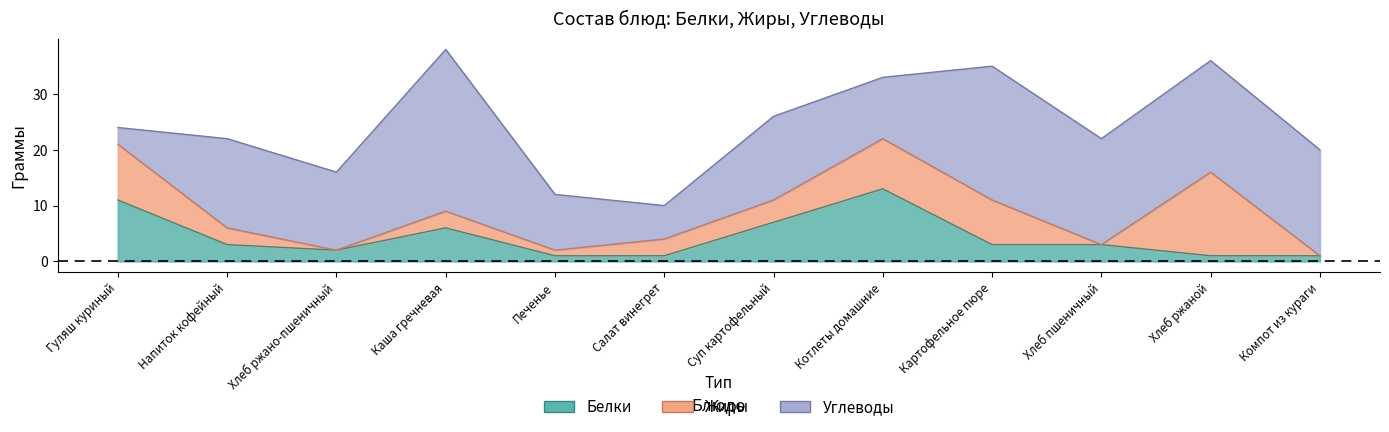

What are all the series names shown in the legend?

Белки, Жиры, Углеводы